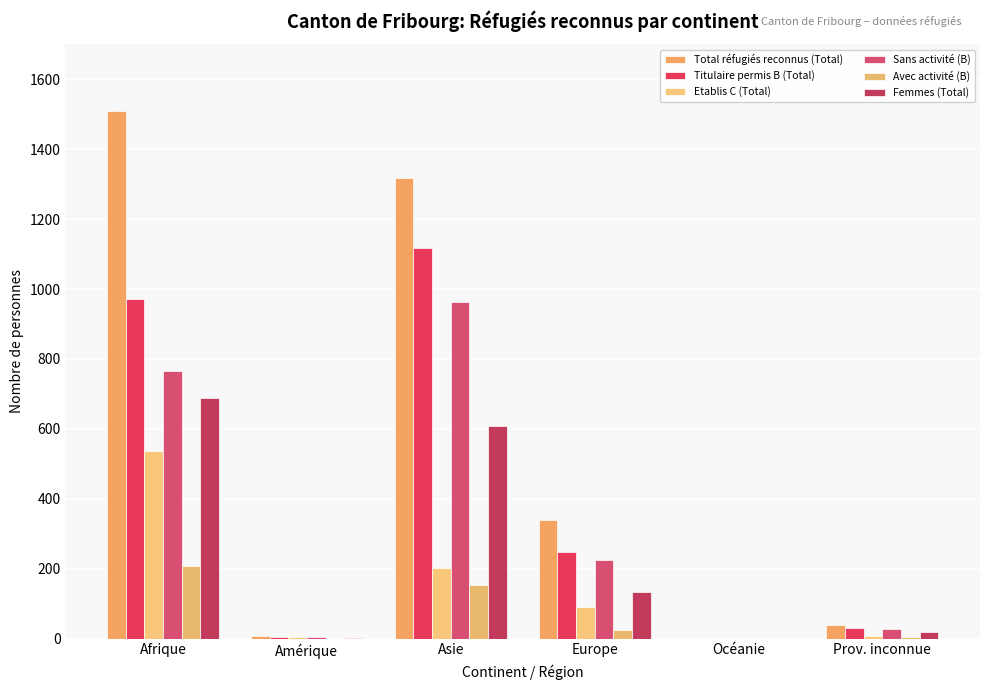

What is the sum of all Titulaire permis B (Total) values?

2370